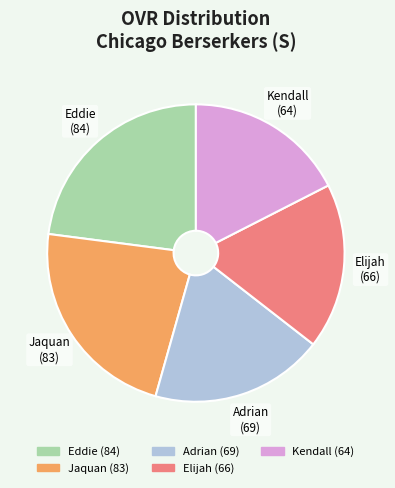

Does Kendall represent more than half of the total?

No